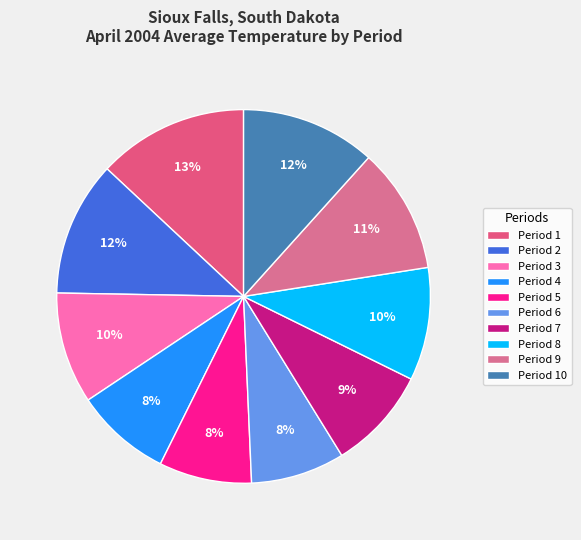

Count the number of slices in the pie.

10